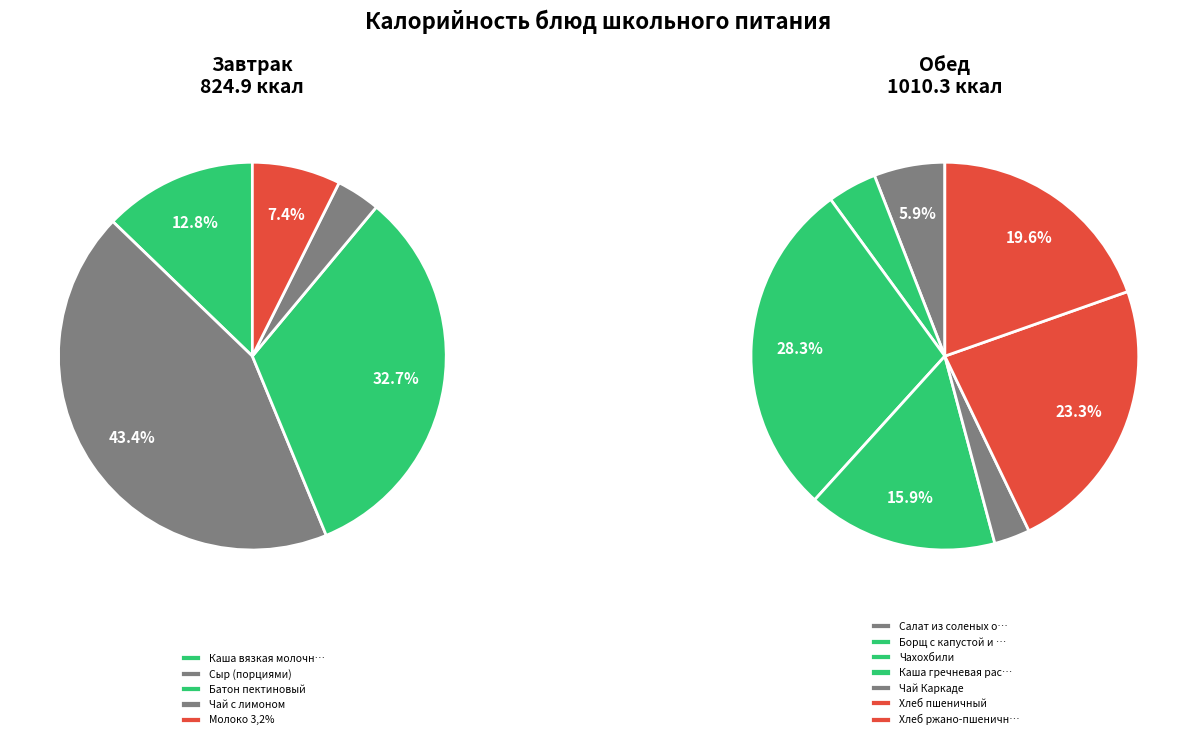

Which category has the smallest portion of the pie?

Чай Каркаде